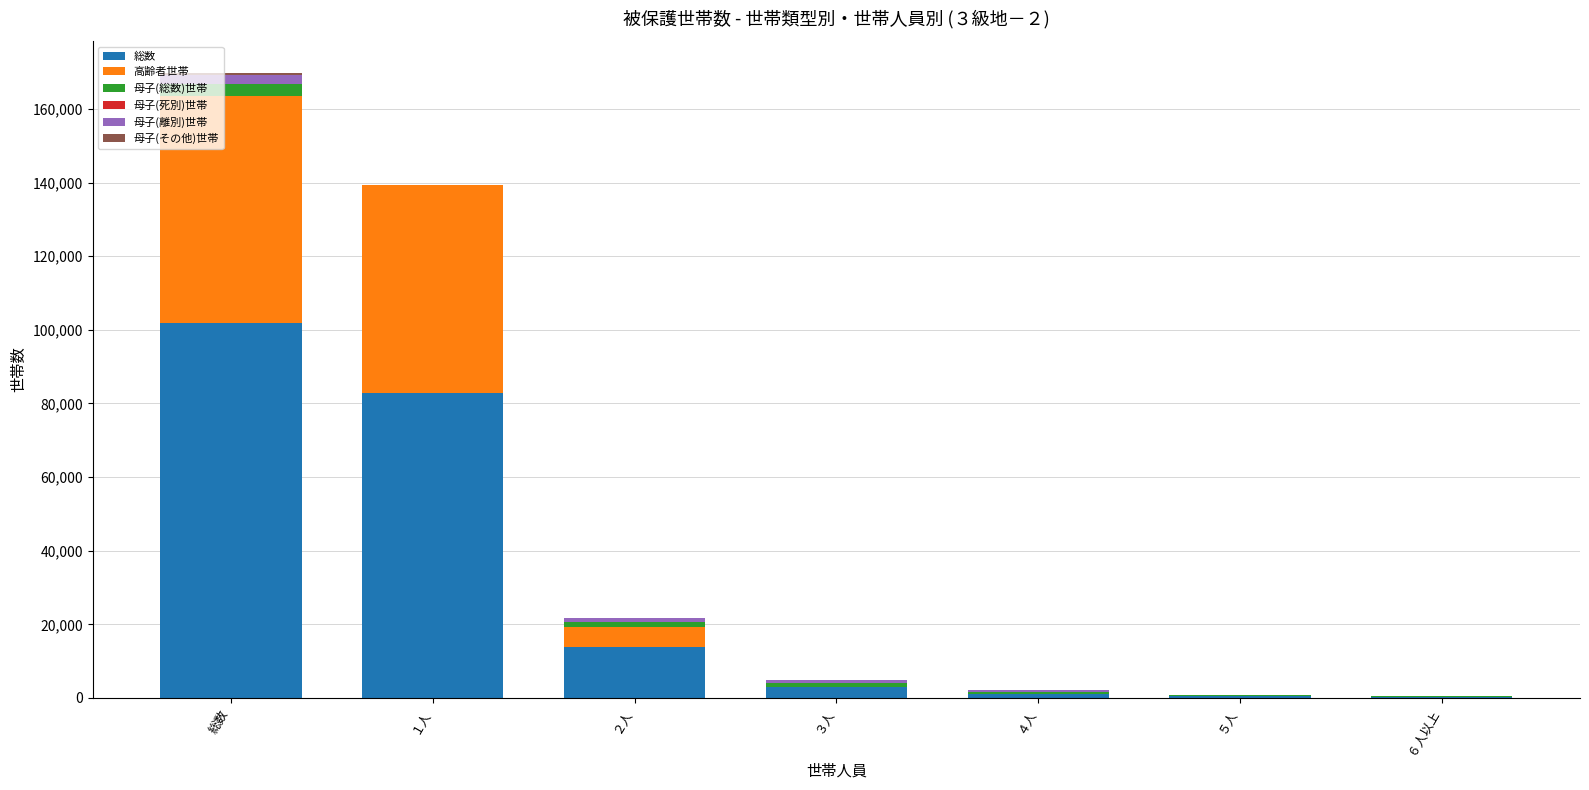

Which series changed the most between 総数 and ３人?

総数